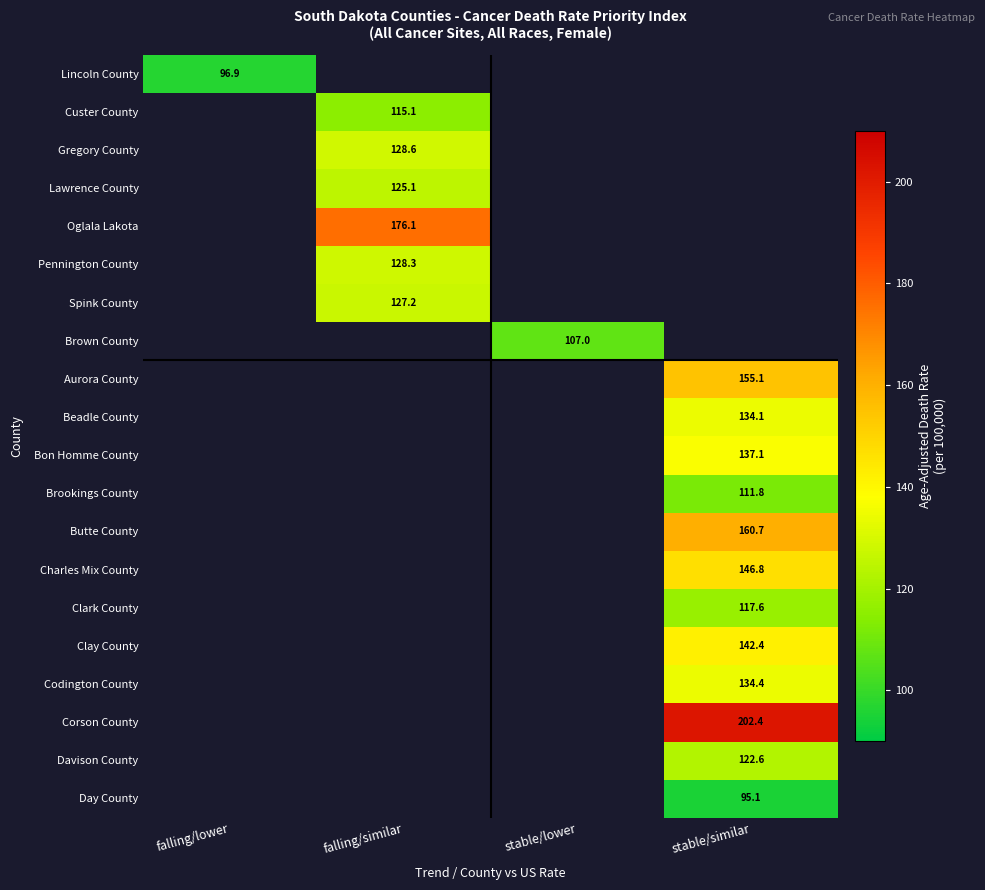

Is the value of Brookings County at stable/similar greater than the value of Clay County at falling/lower?

No